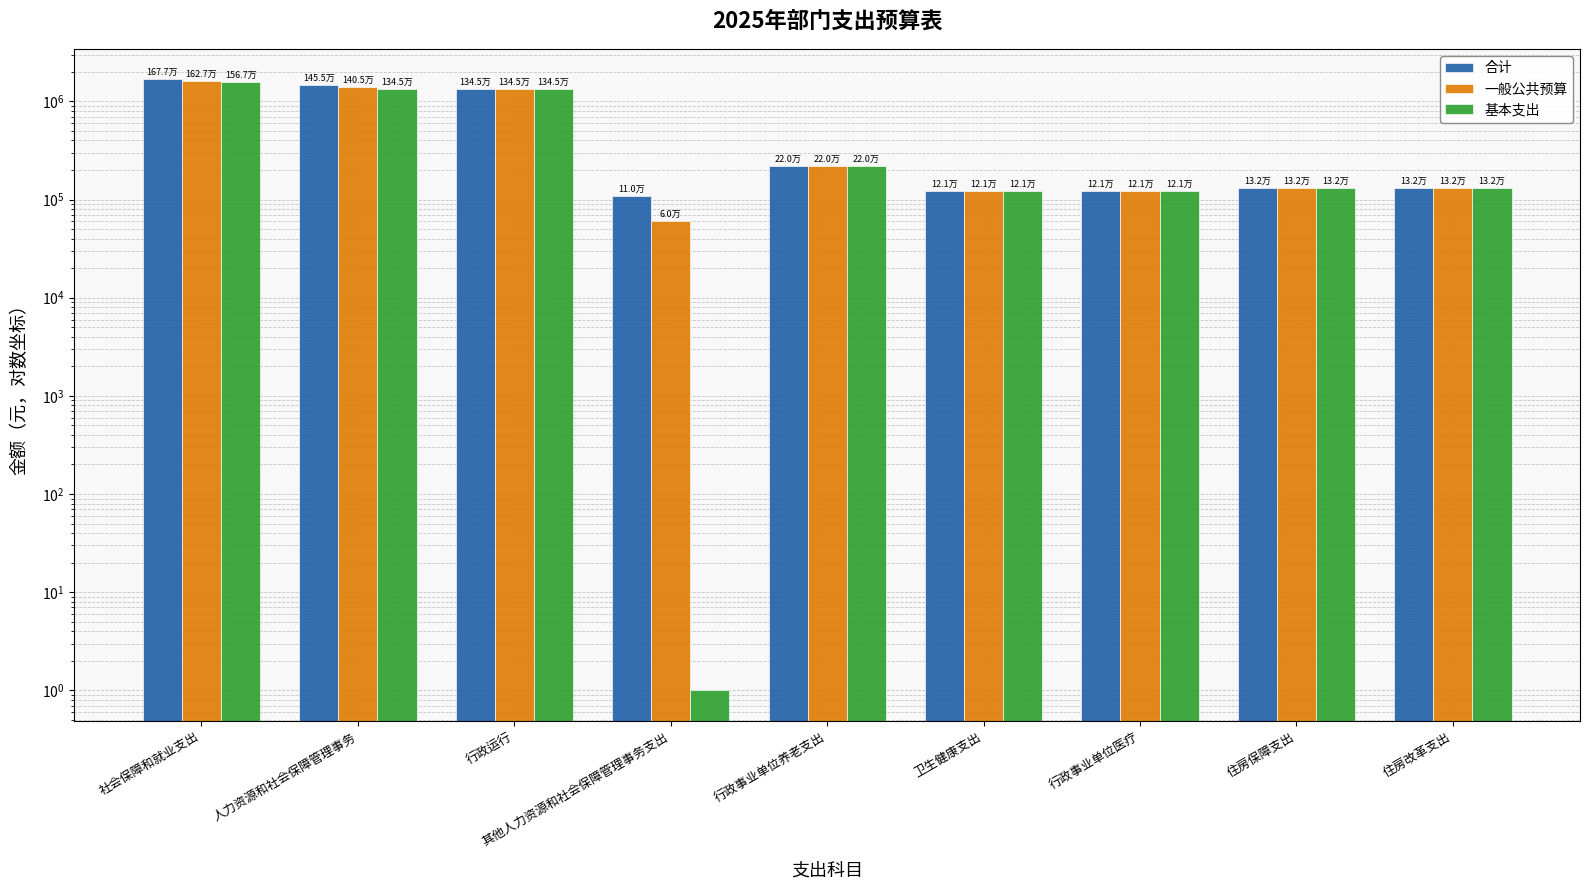

The value of 合计 at 社会保障和就业支出 is 2636343.4. True or false?

False